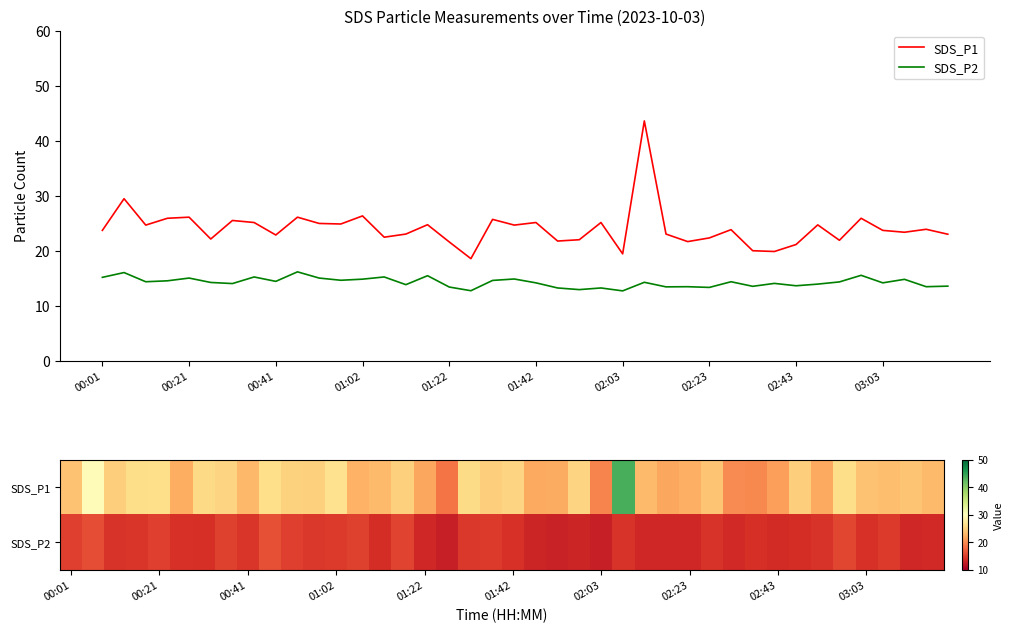

What is the spread (max minus min) of values at 39?

9.4